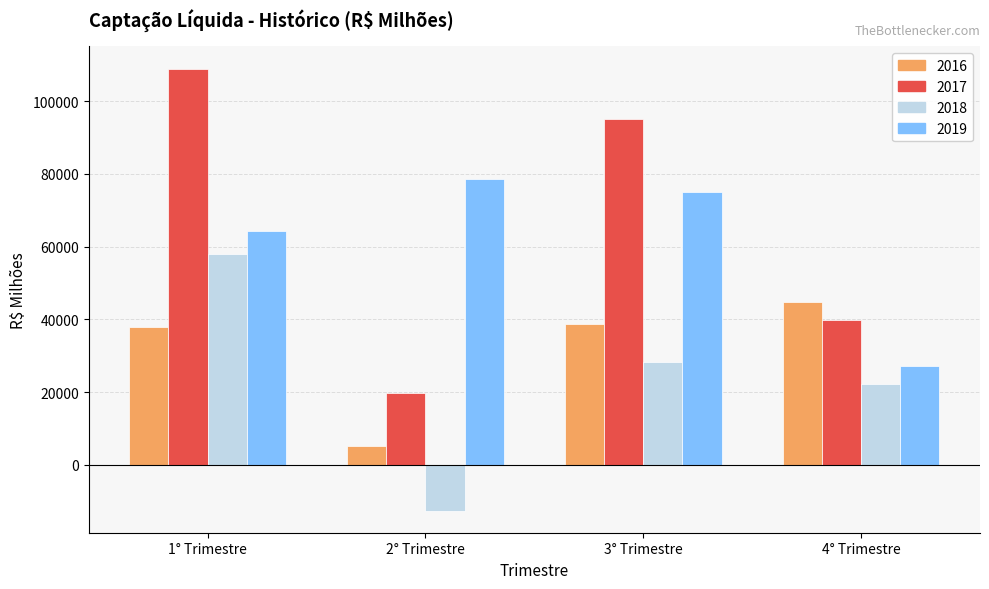

Which series has the widest spread of values?

2017